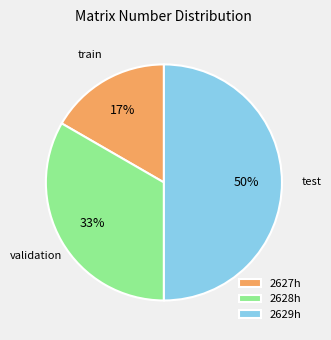

To the nearest percent, what percentage of the pie is train?

17%